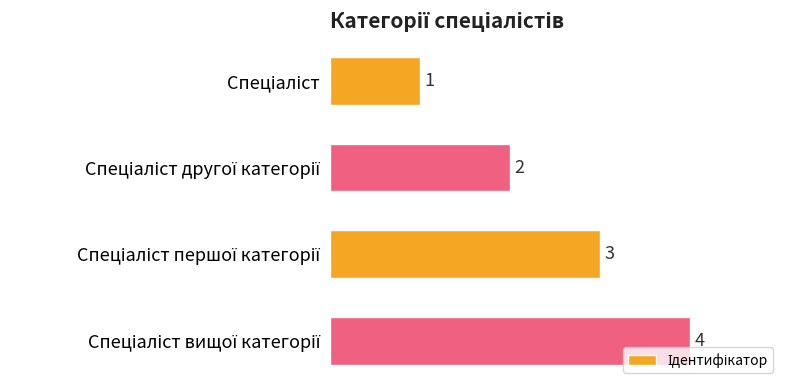

What is the greatest value displayed?

4